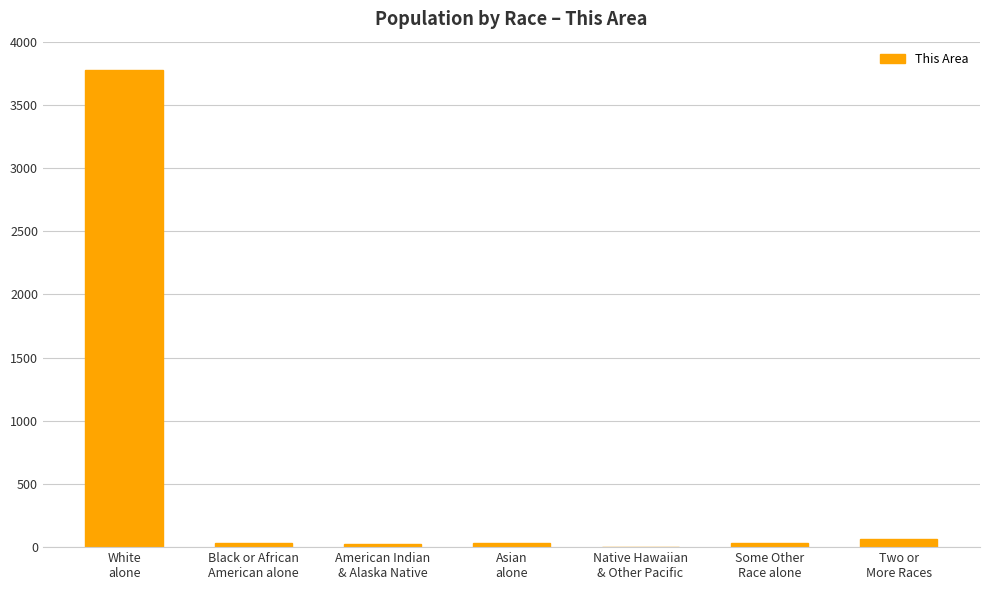

What is the greatest value displayed?

3773